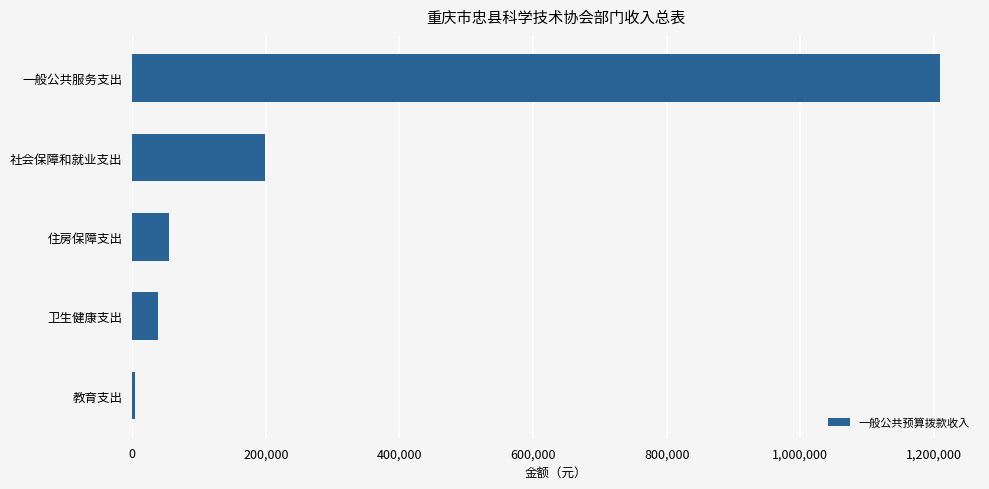

Are the bars horizontal?

Yes